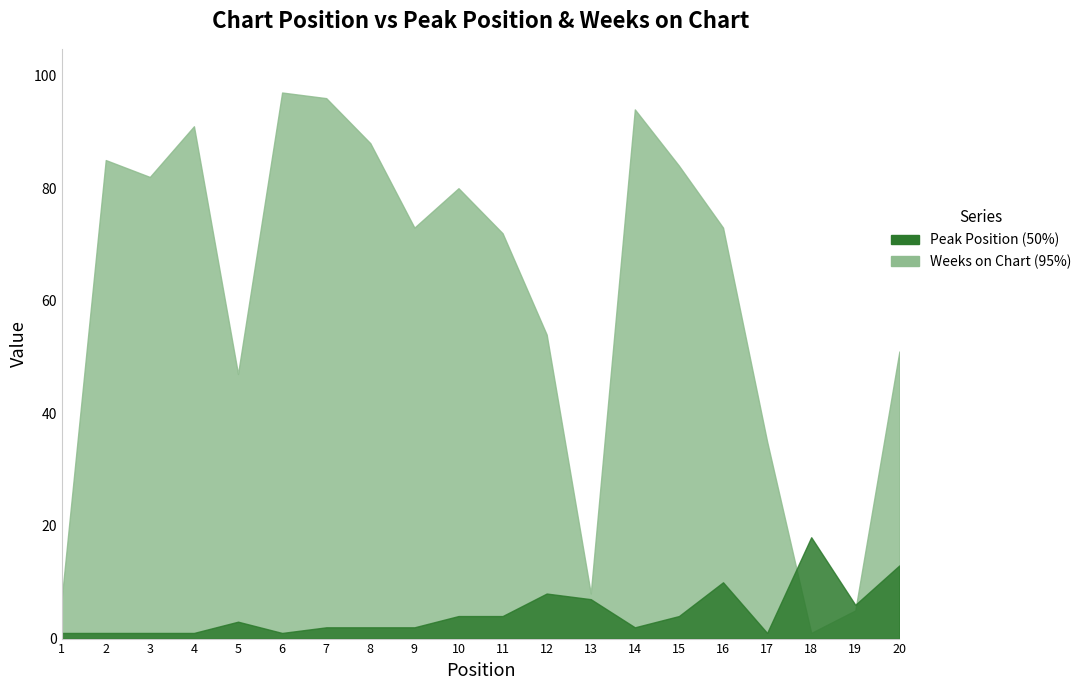

Is the value of Peak Position at 19 greater than the value of Weeks on Chart at 17?

No